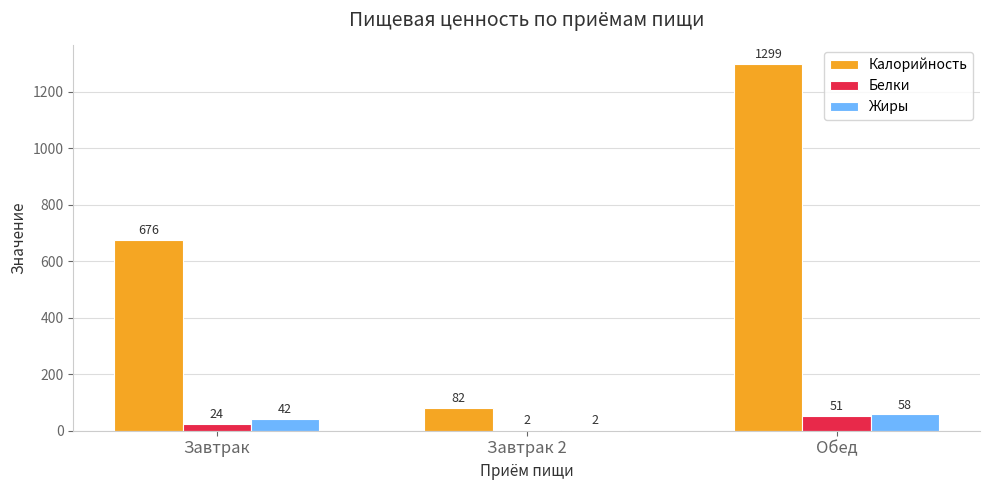

Is it true that Калорийность equals 2061 at Обед?

False